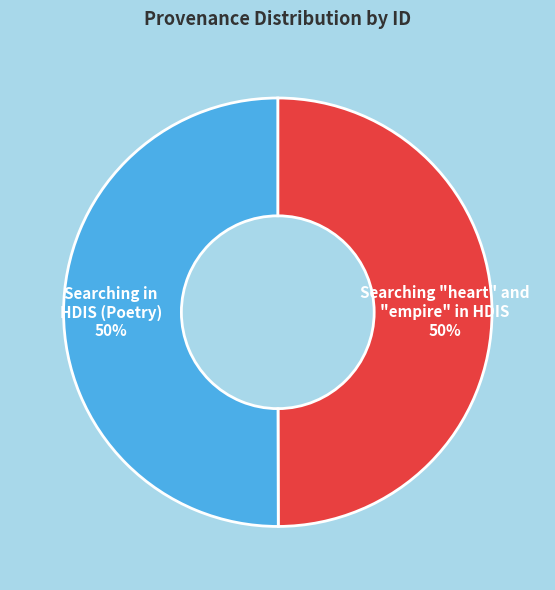

To the nearest percent, what is the average slice percentage?

50%